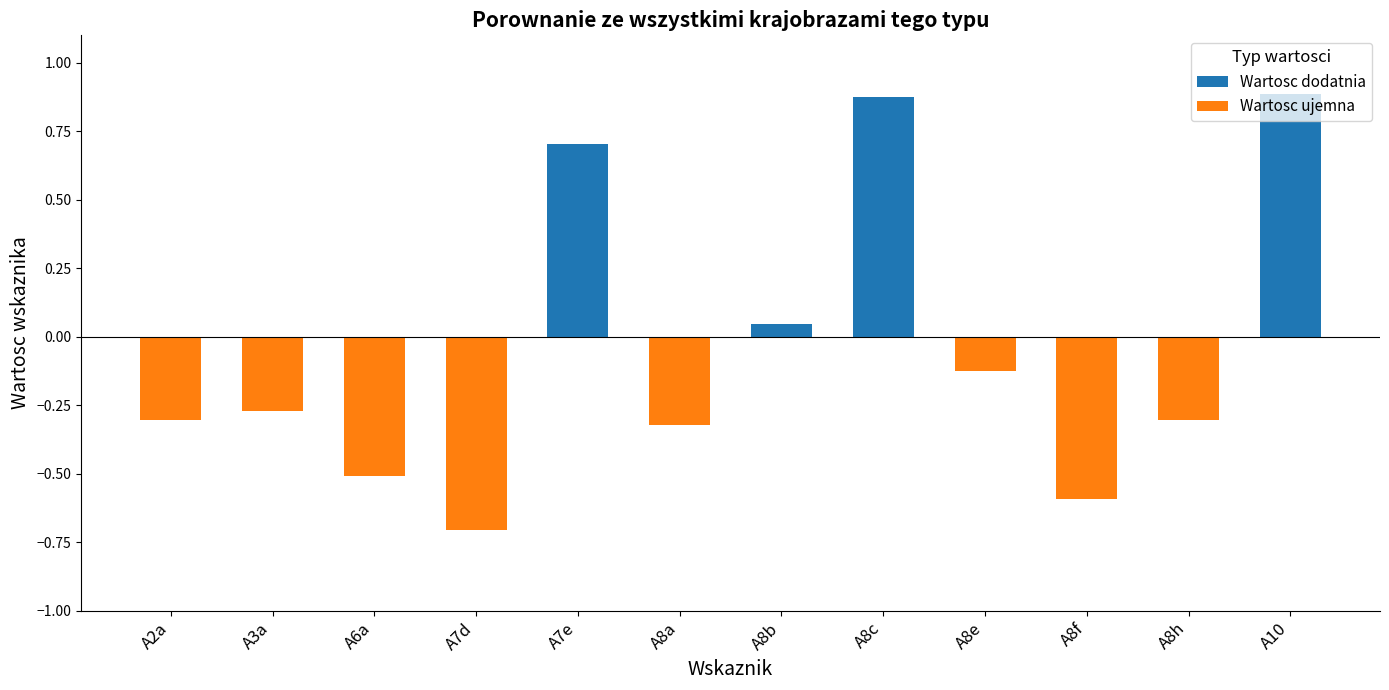

What position from the right is A6a?

10